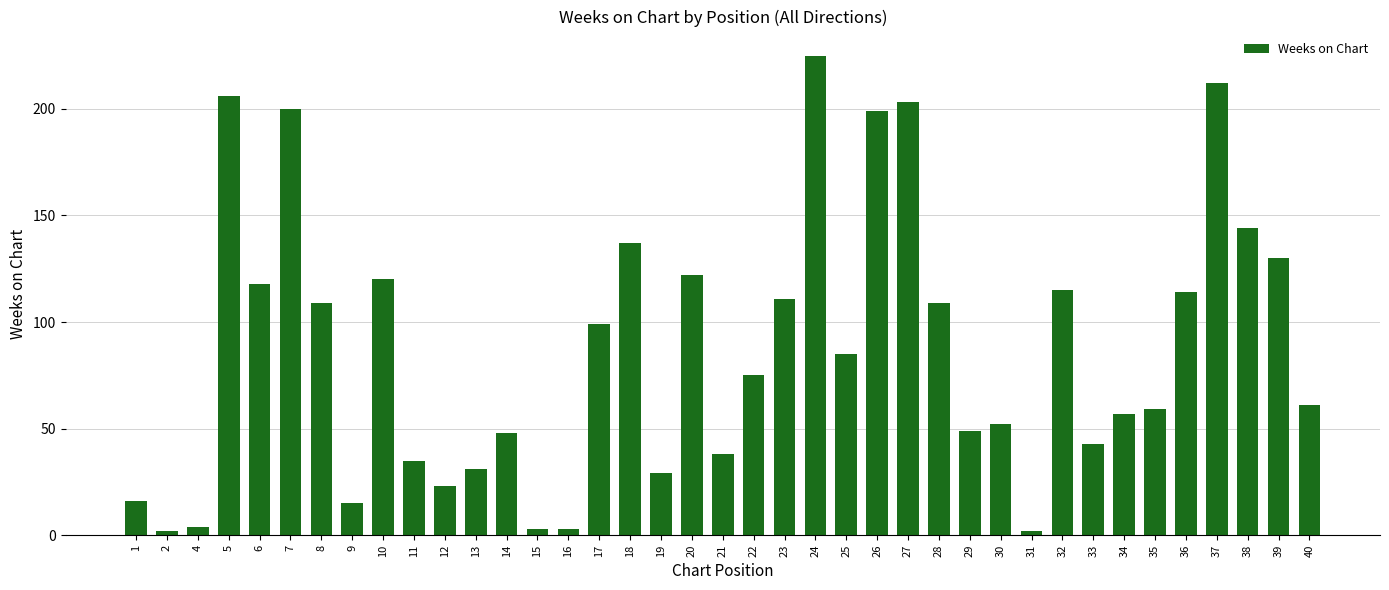

At which category does the chart reach its peak across all series?

24